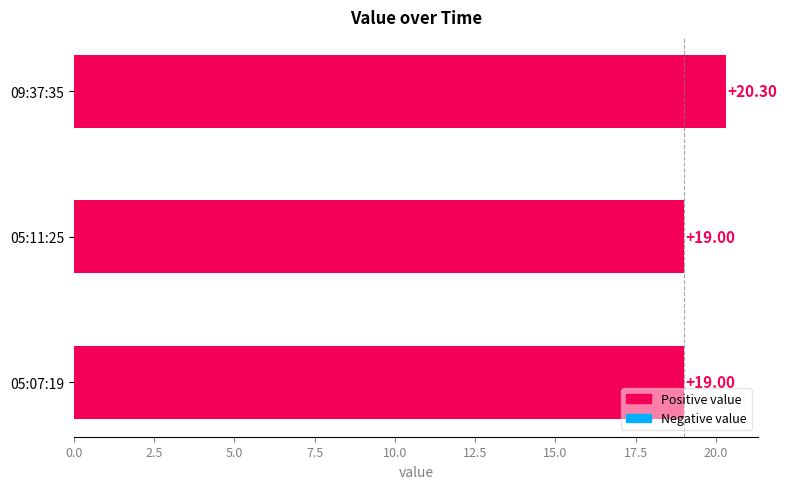

How many bars are there in total?

3